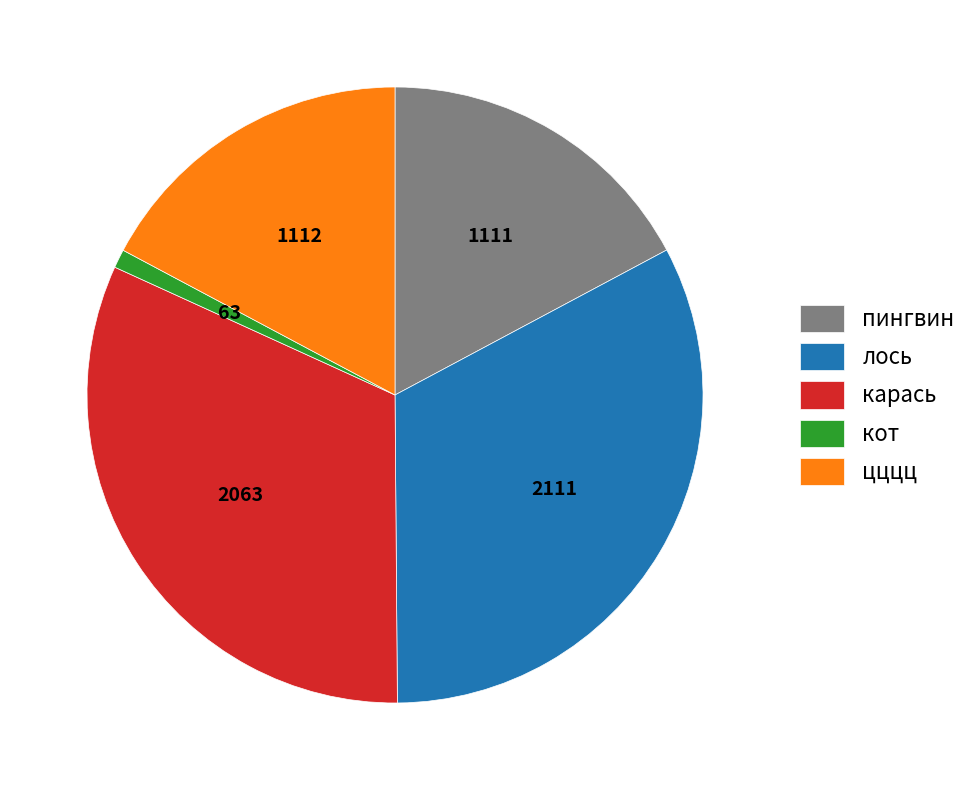

How many segments does this pie chart have?

5